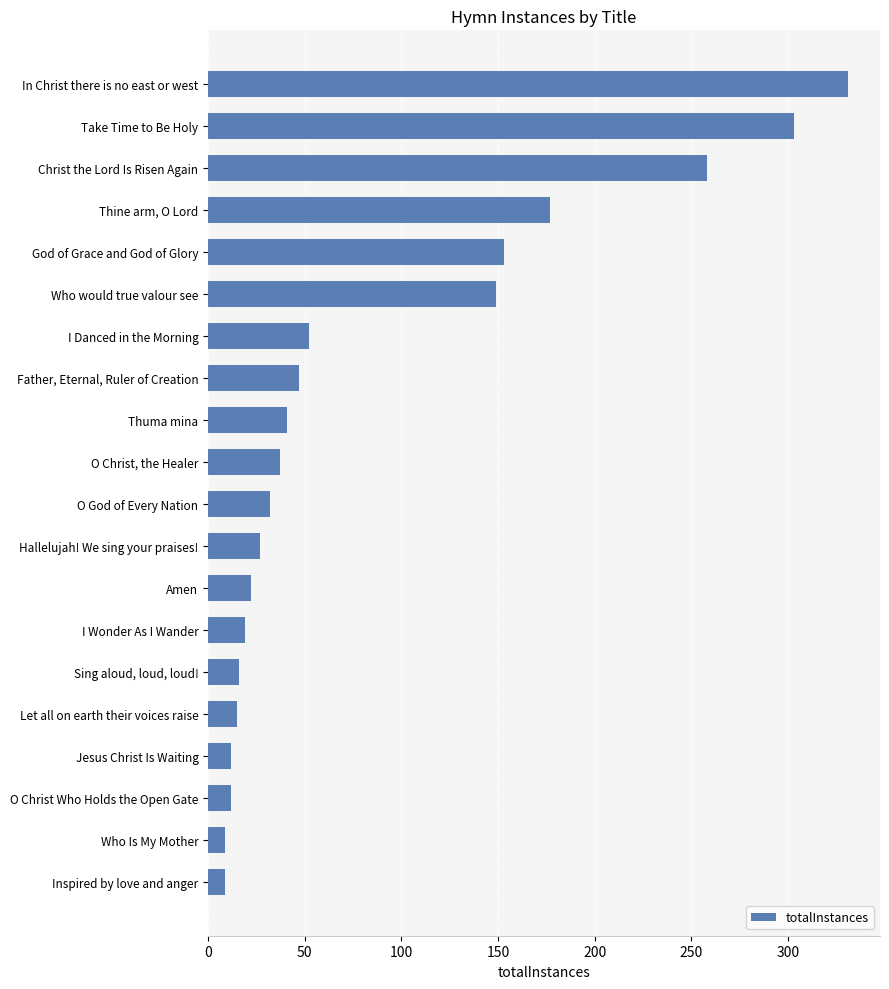

Is it true that the value at Who Is My Mother is 9?

True